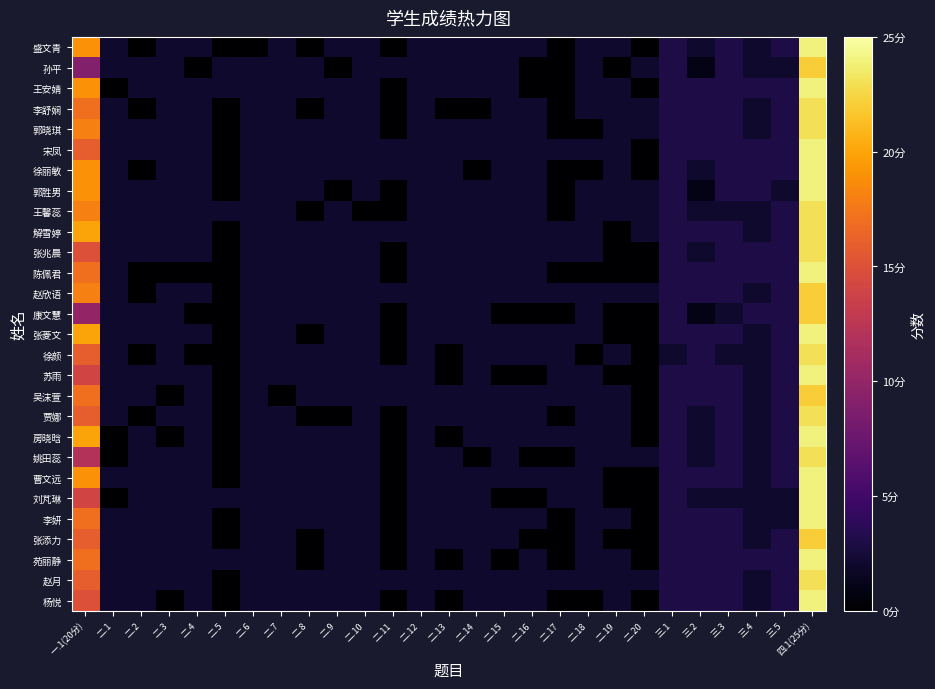

At which category does the chart reach its peak across all series?

四.1(25分)